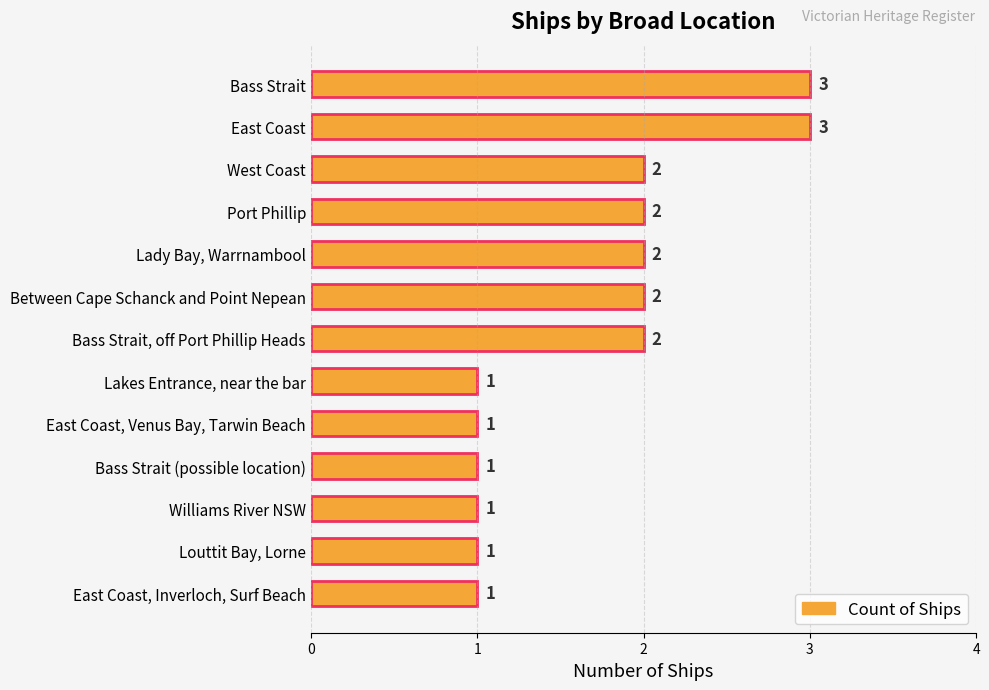

What is the sum of all values?

22